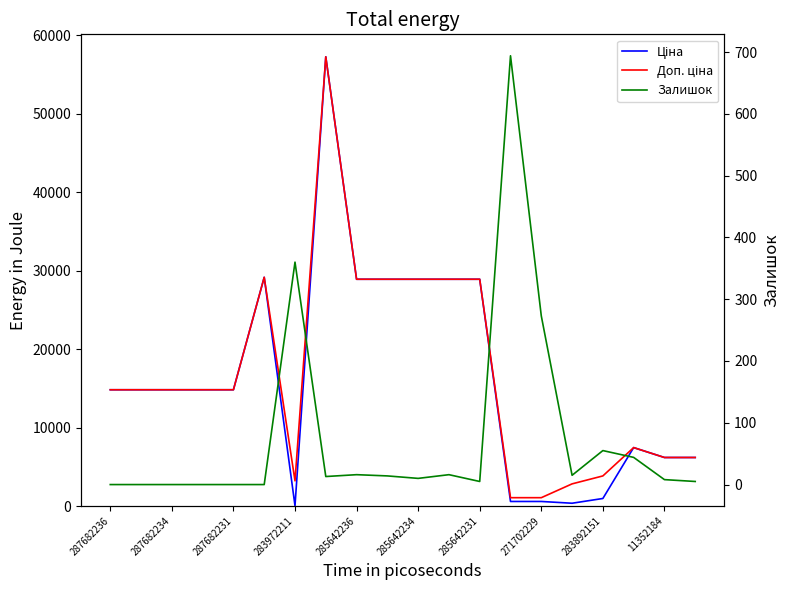

At how many categories does at least one series exceed 50936?

1